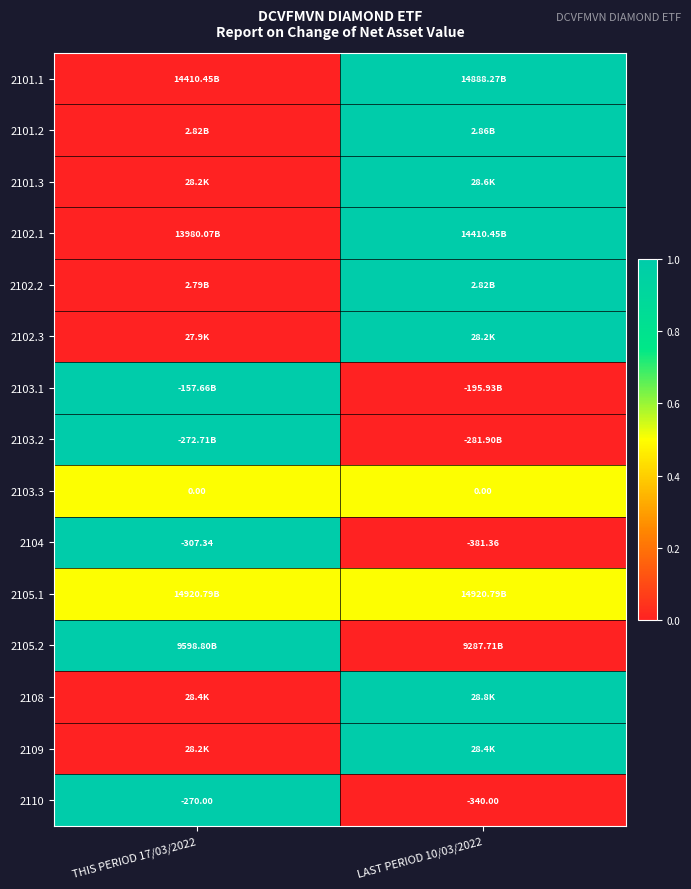

The value of 2102.1 at THIS PERIOD 17/03/2022 is -0.5. True or false?

False